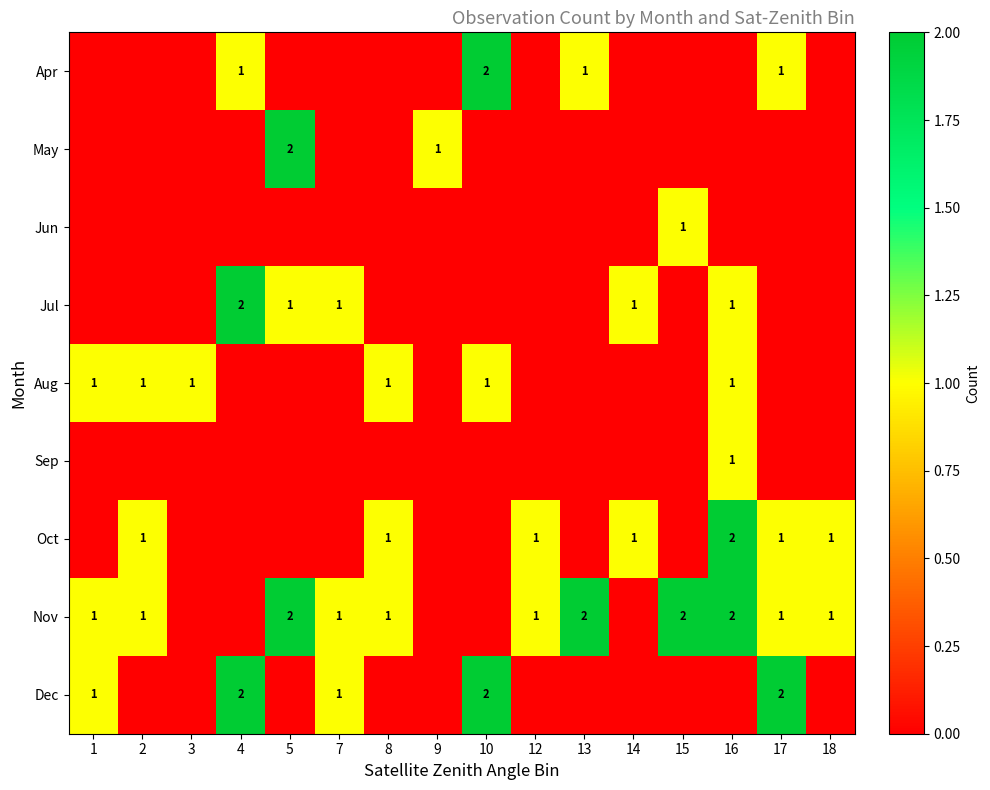

The value of Apr at 10 is 0. True or false?

False